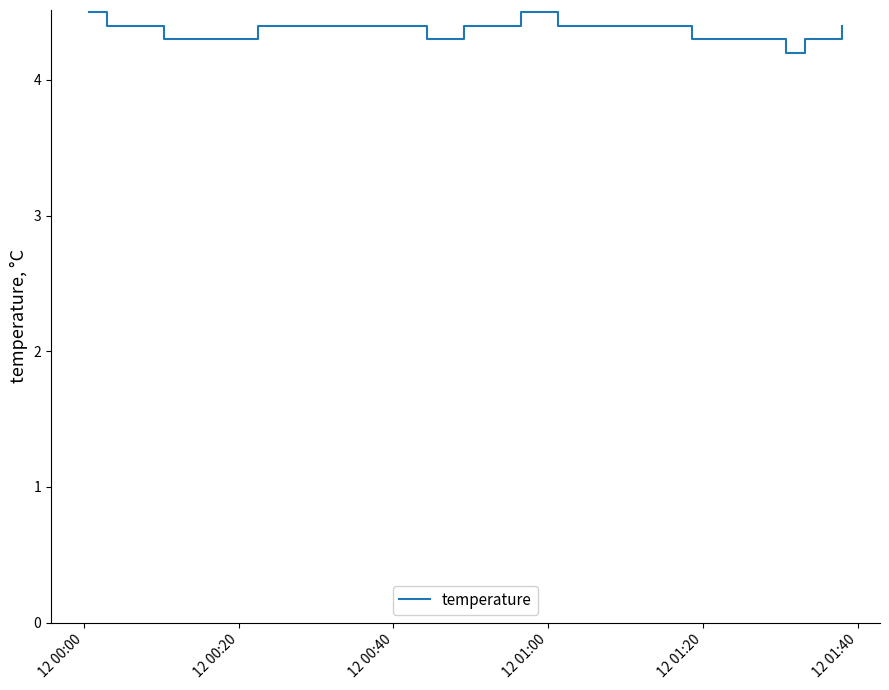

What is the smallest value displayed?

4.2